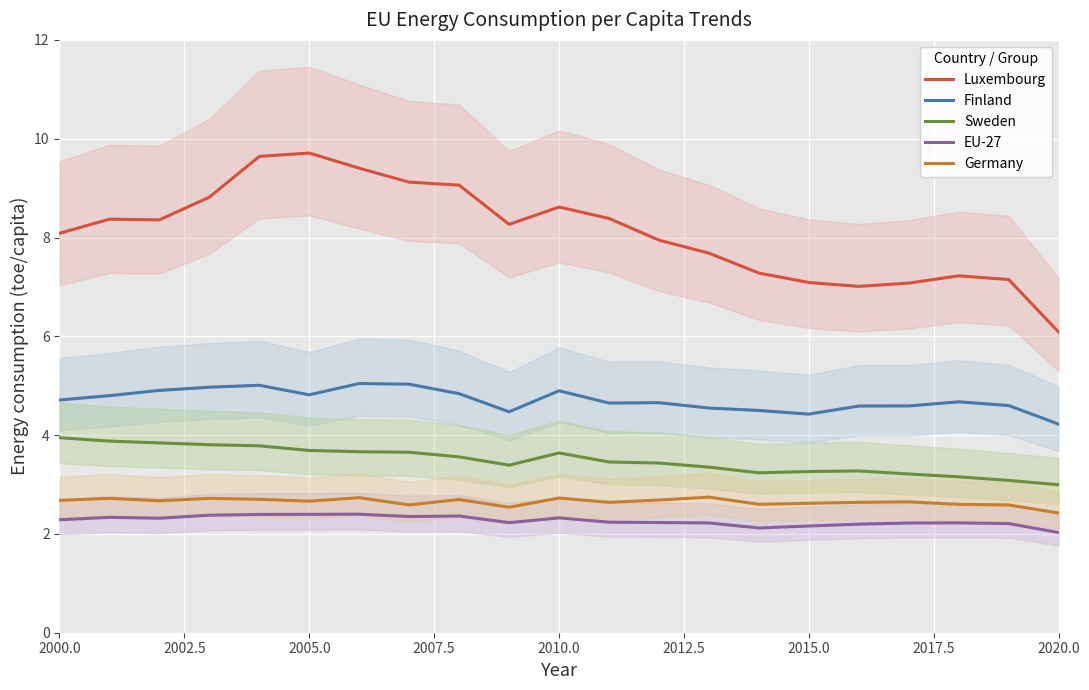

At how many categories does at least one series exceed 4?

21